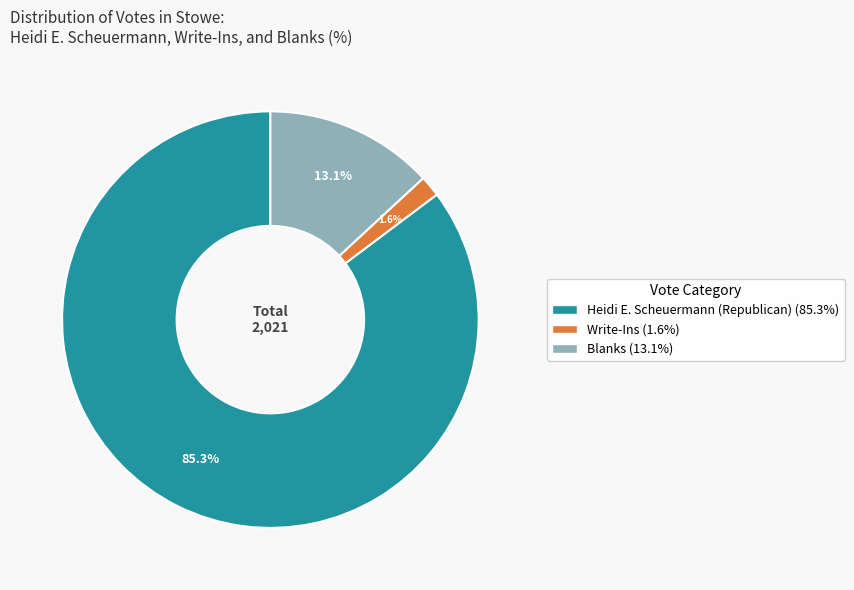

Which slice is the smallest?

Write-Ins